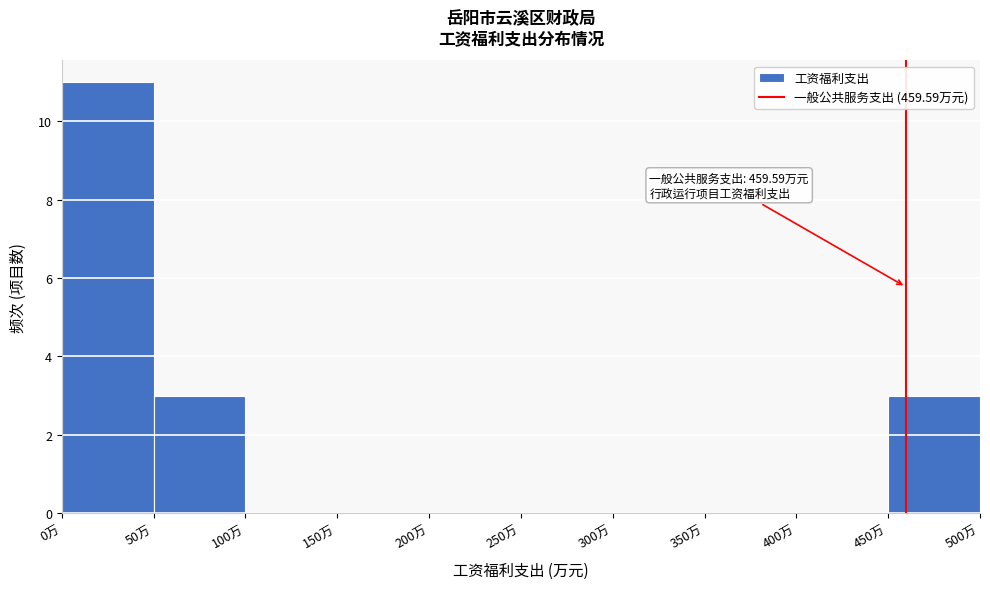

Over which range of the x-axis is the bar tallest?

0 to 50